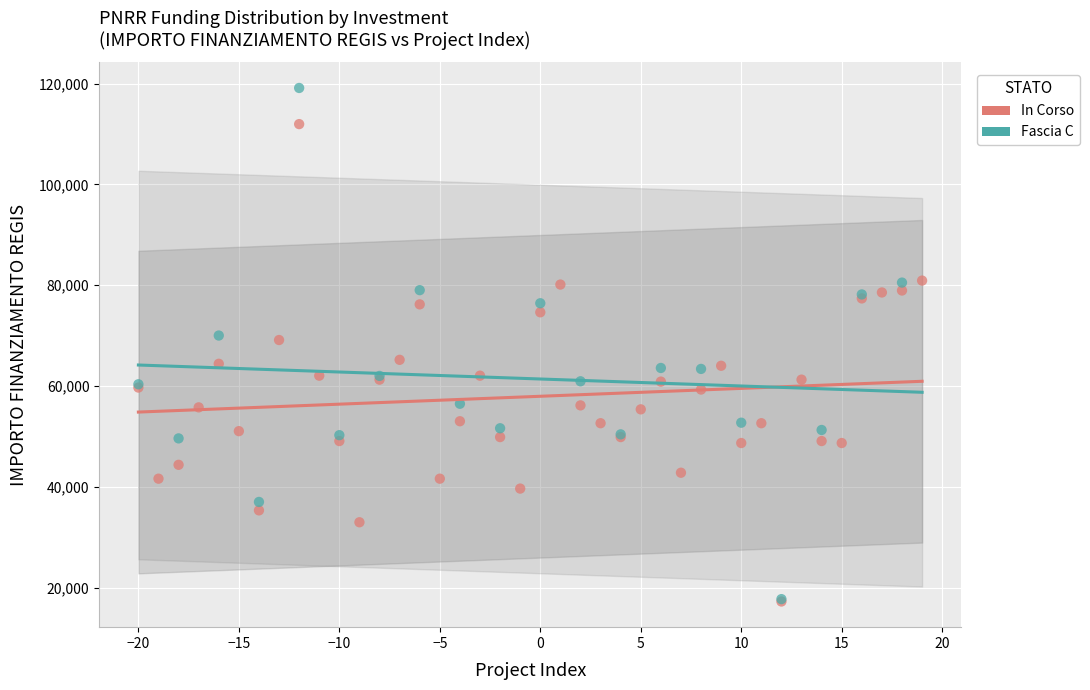

Which series has the largest Y range (max minus min)?

Fascia C